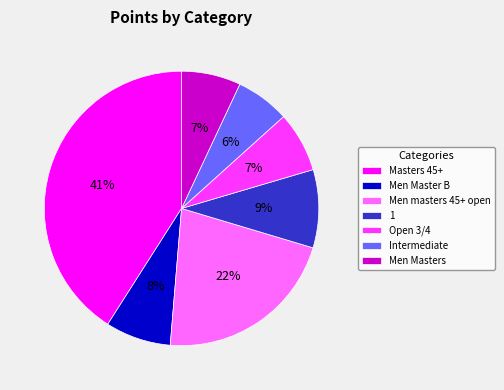

Which has a higher value, Masters 45+ or Intermediate?

Masters 45+